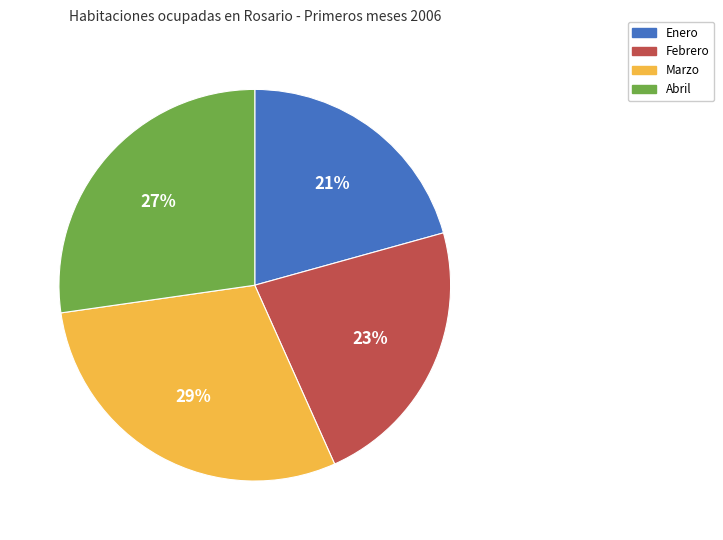

To the nearest percent, what is the average slice percentage?

25%